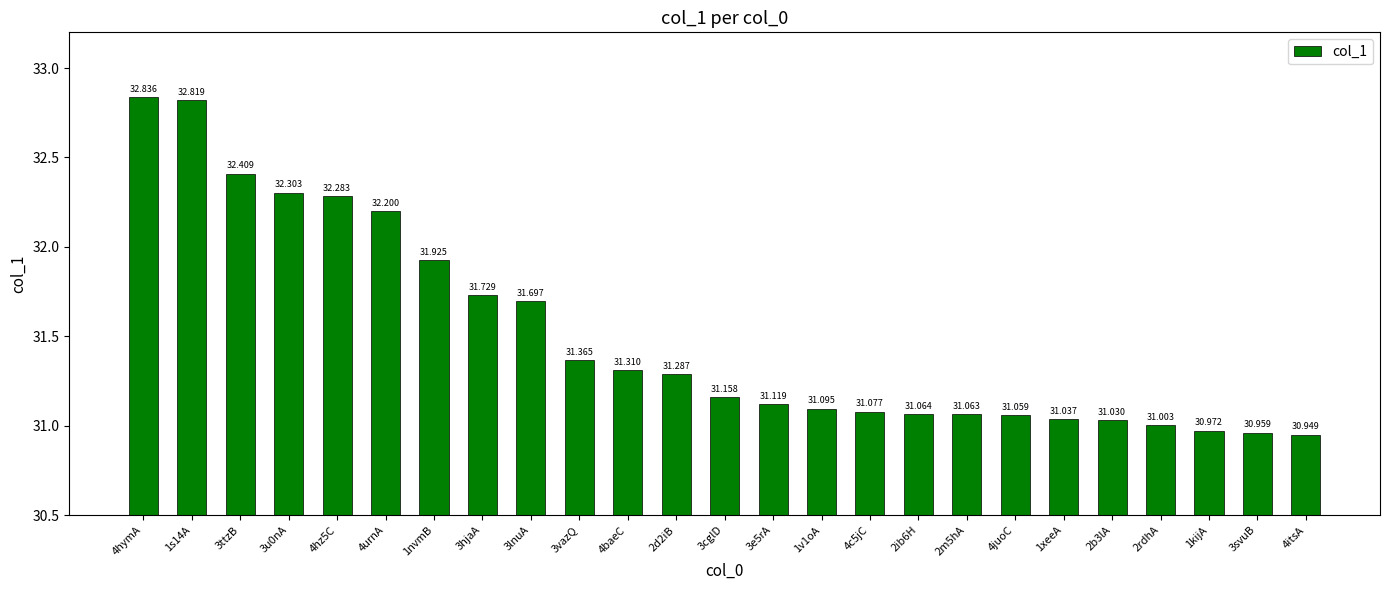

What is the ratio of the value at 3lnuA to the value at 4hz5C?

1.0